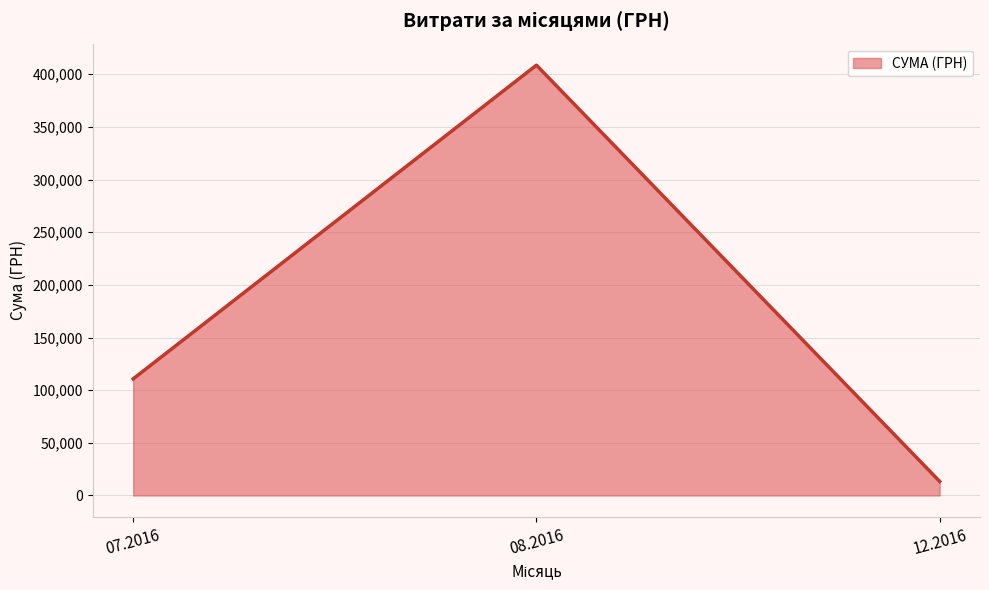

What is the average value?

177581.7